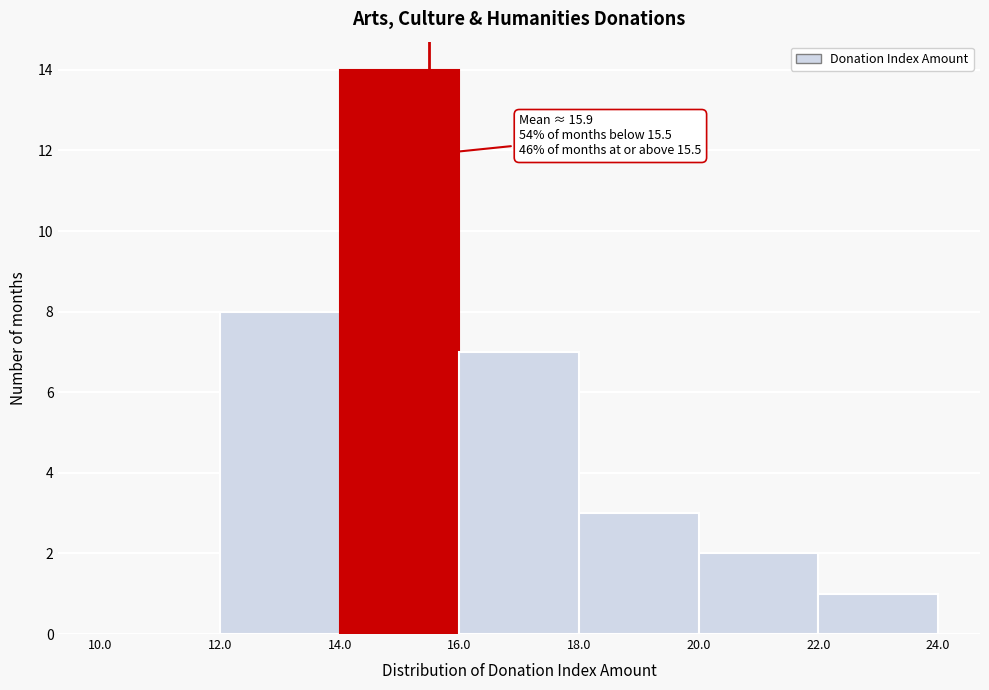

Which range on the x-axis has the tallest bar?

14.0 to 16.0